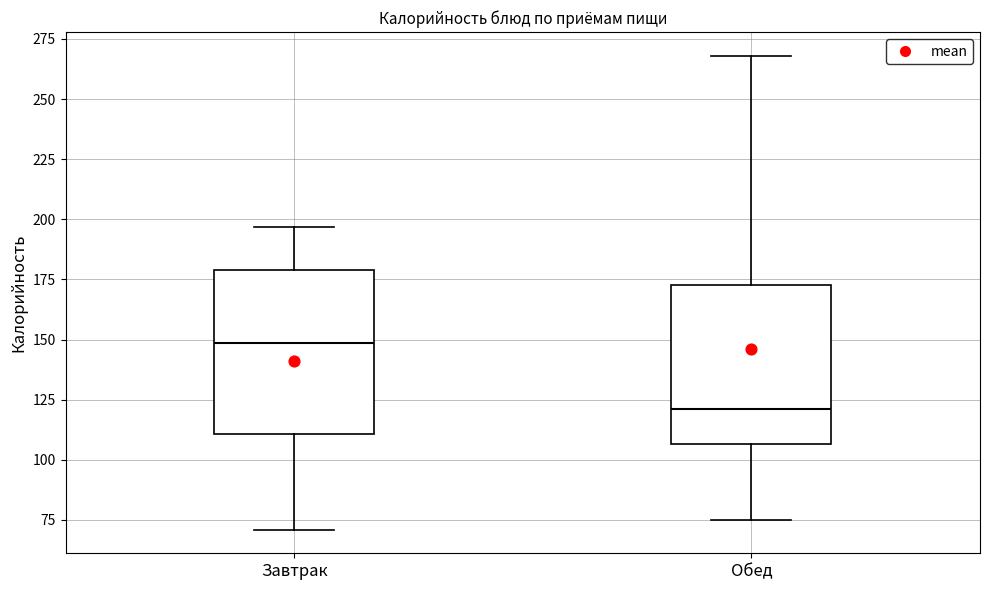

Which box has the highest median line?

Завтрак